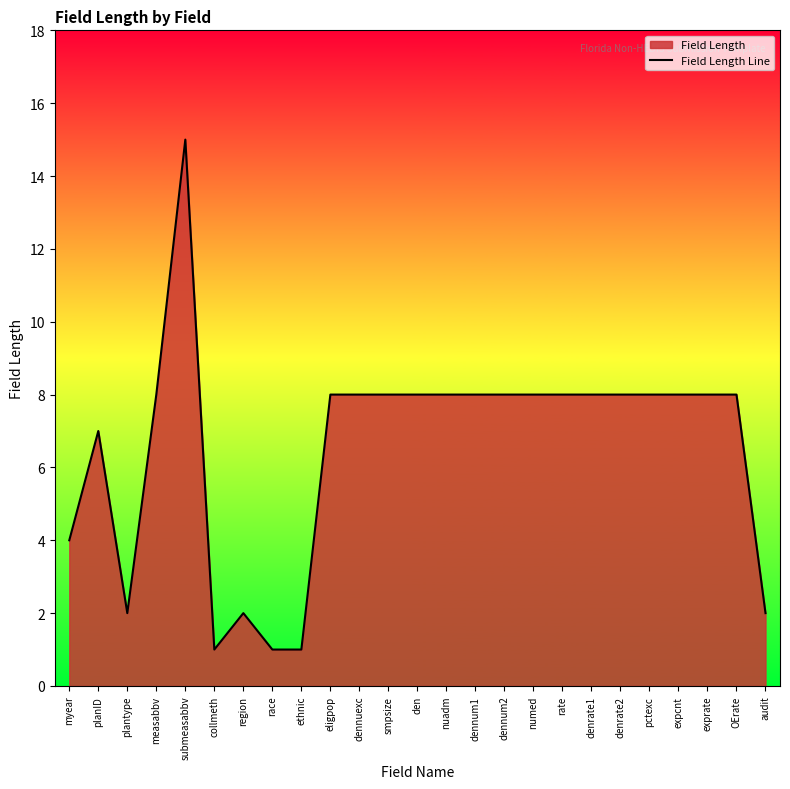

What is the smallest value displayed?

1